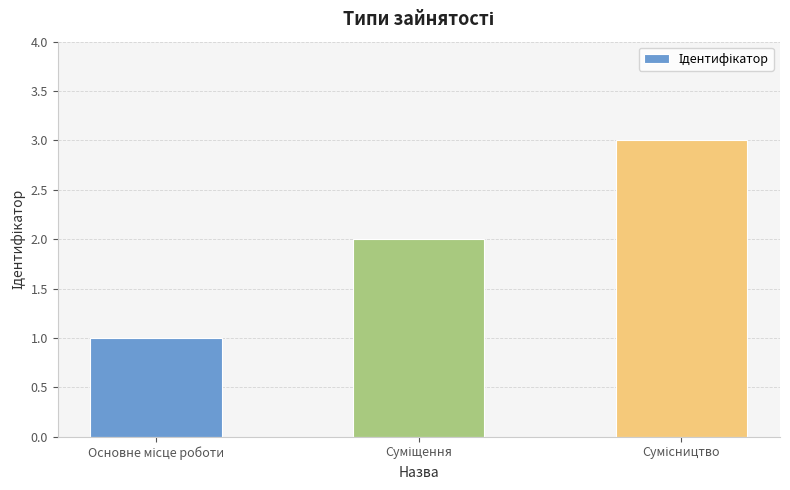

What is the maximum value shown in the chart?

3